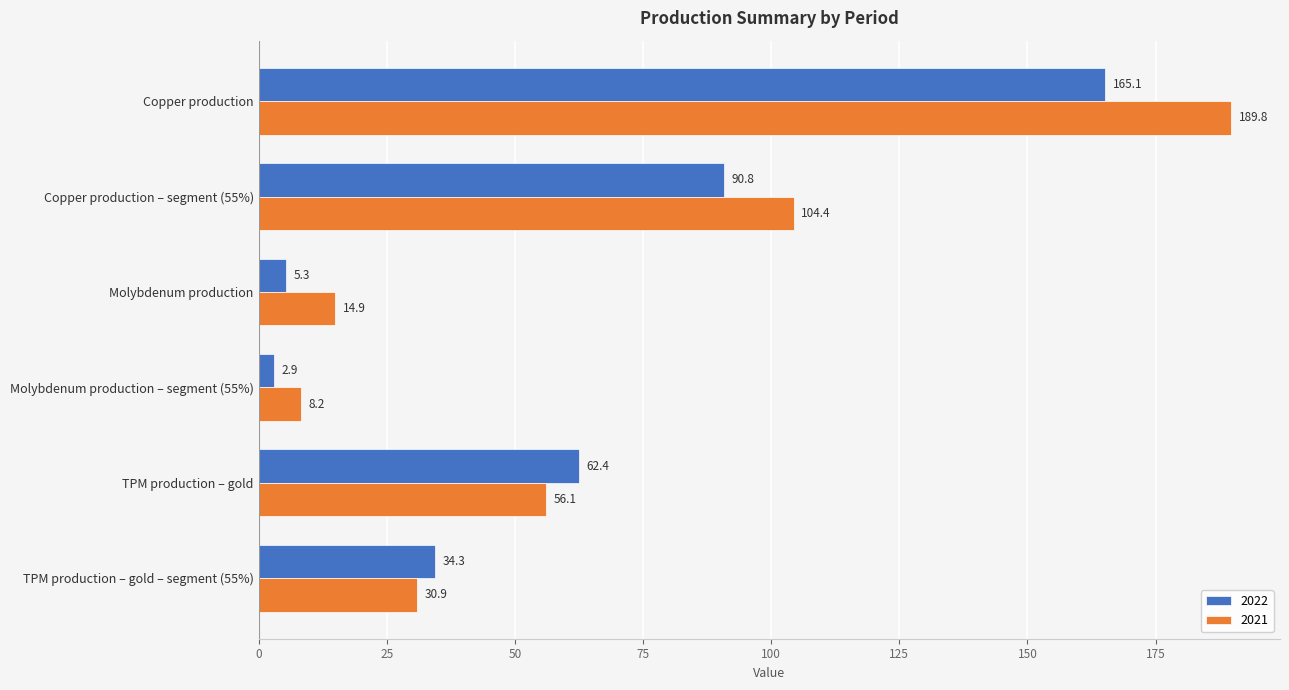

What value does the 2021 series have at Molybdenum production – segment (55%)?

8.2